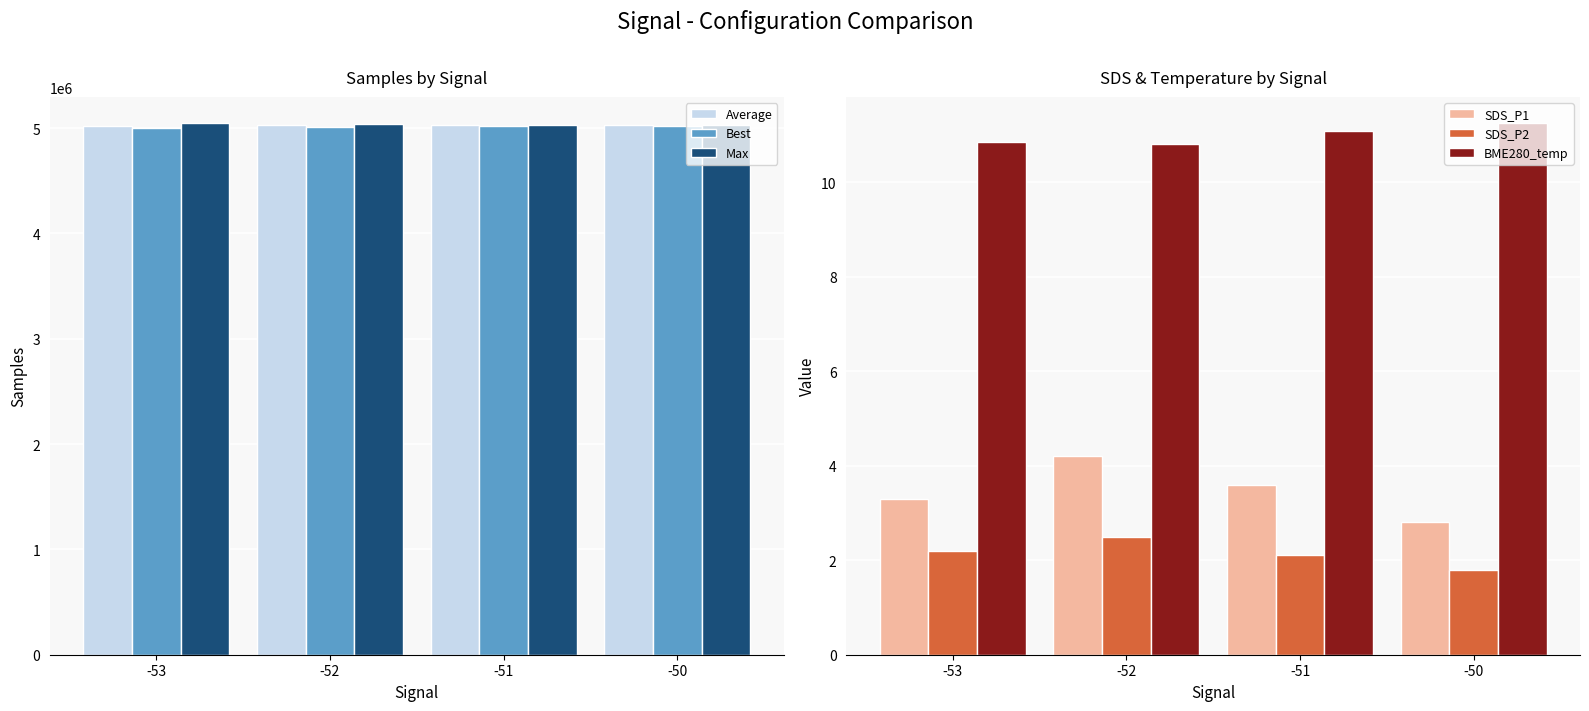

Rank the series at -52 from highest to lowest value.

Max, Average, Best, BME280_temp, SDS_P1, SDS_P2